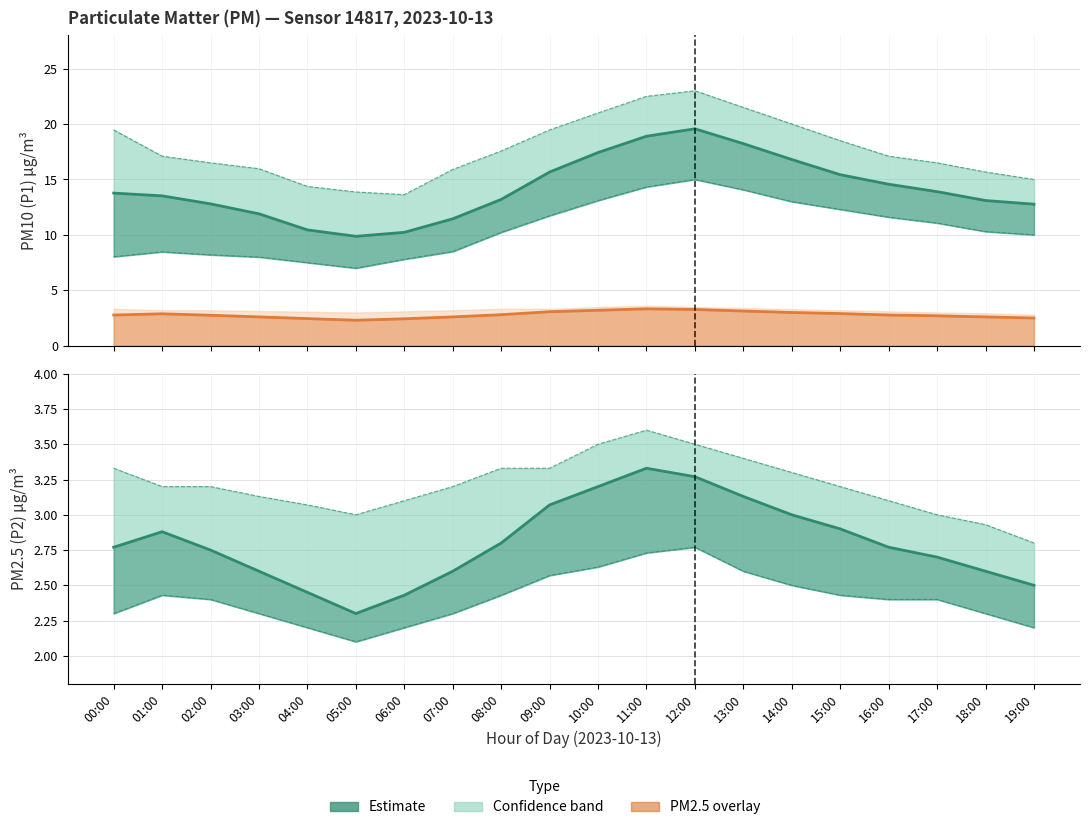

What is the sum of the P1 values at 04:00 and 05:00?

20.3